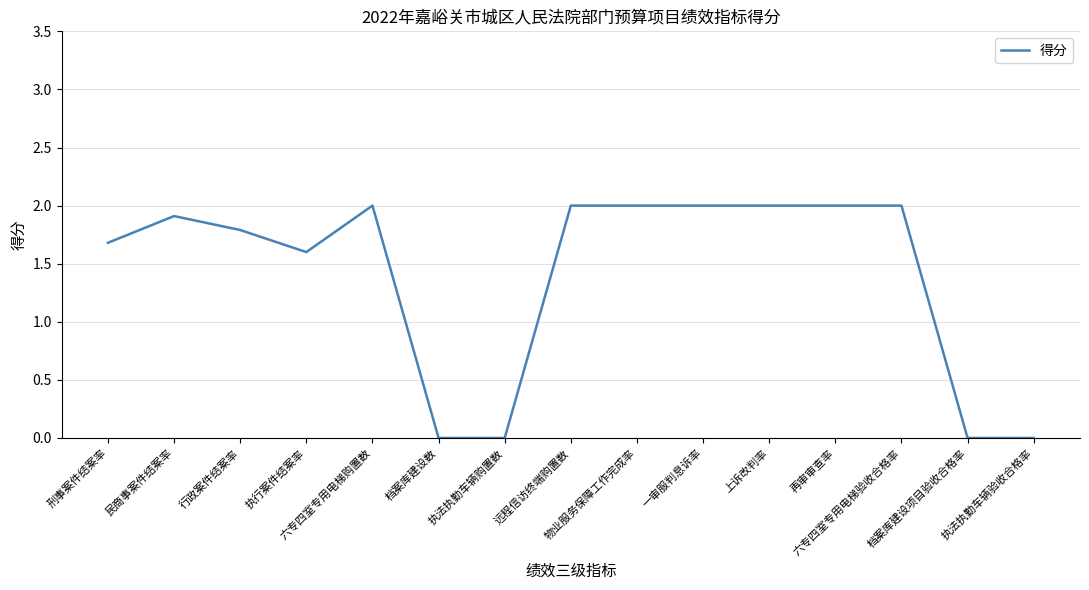

What is the greatest value displayed?

2.0